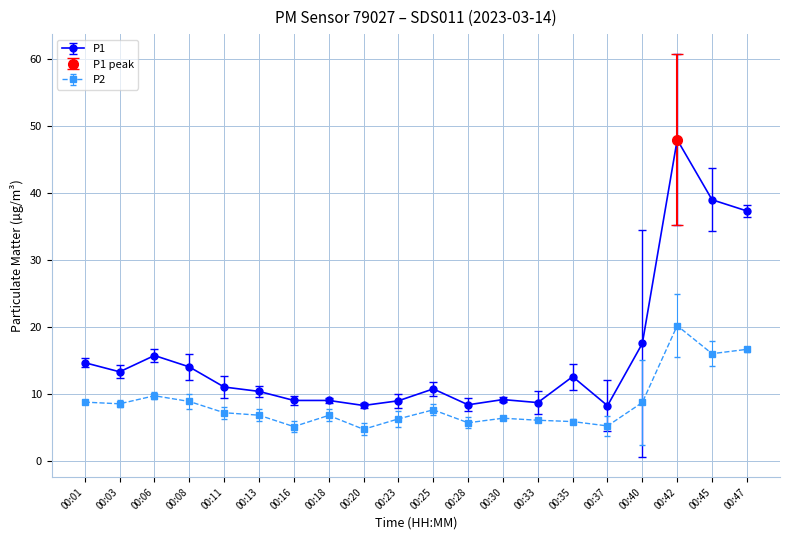

Rank the series by their average value, from lowest to highest.

P2, P1